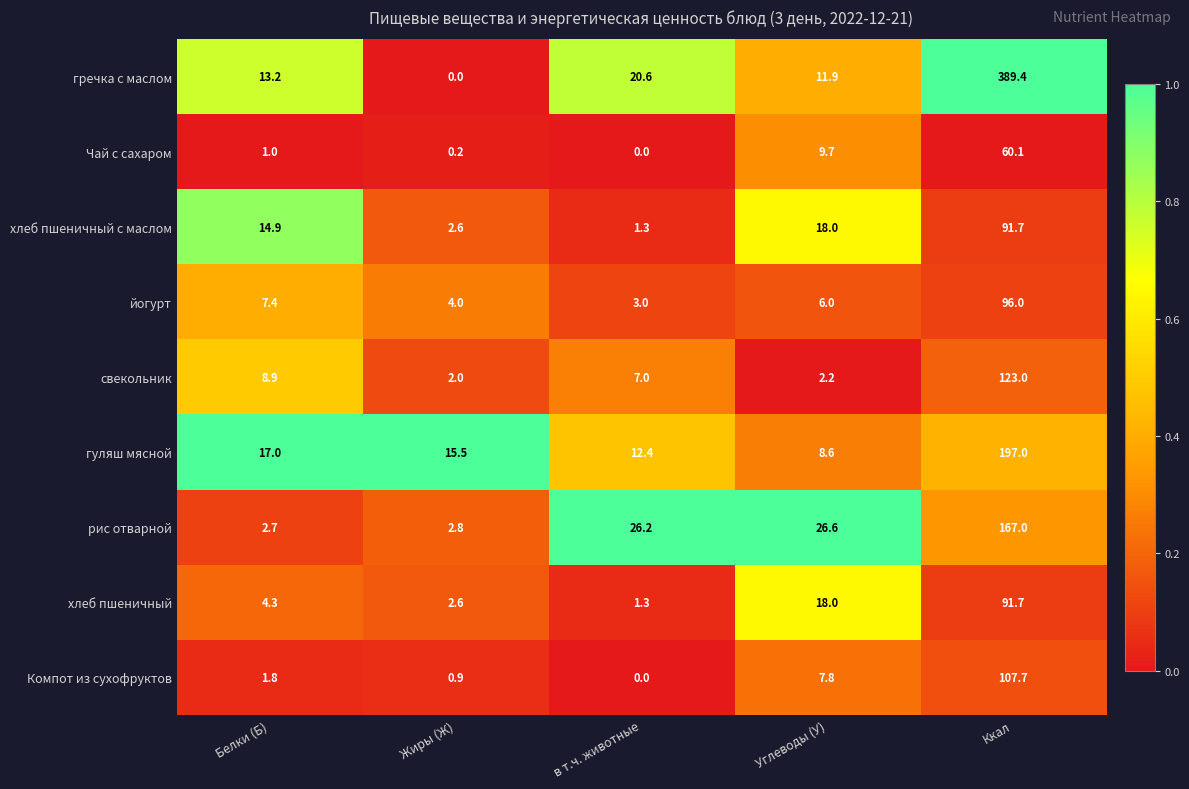

Which series has the widest spread of values?

гречка с маслом